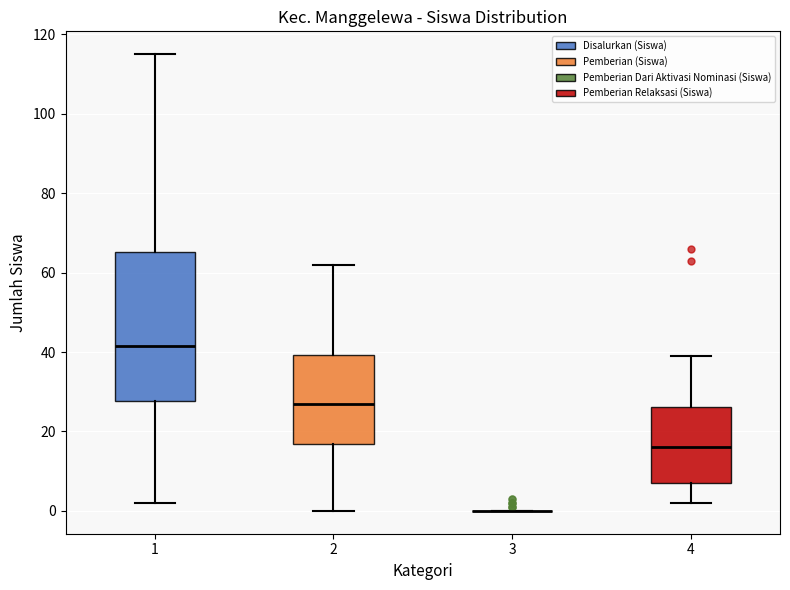

Comparing the boxes themselves (not the whiskers), which one is the tallest?

1